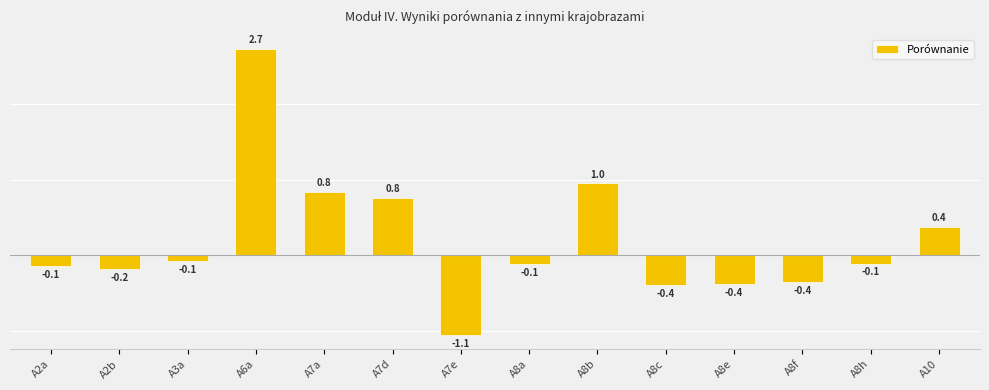

What is the label of the 9th bar from the right?

A7d